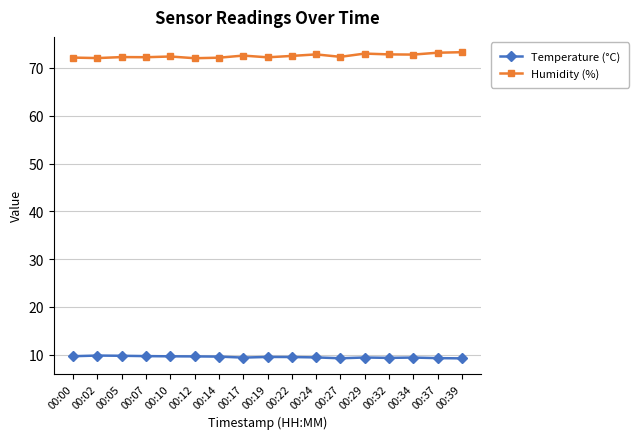

At how many categories does at least one series exceed 64?

17